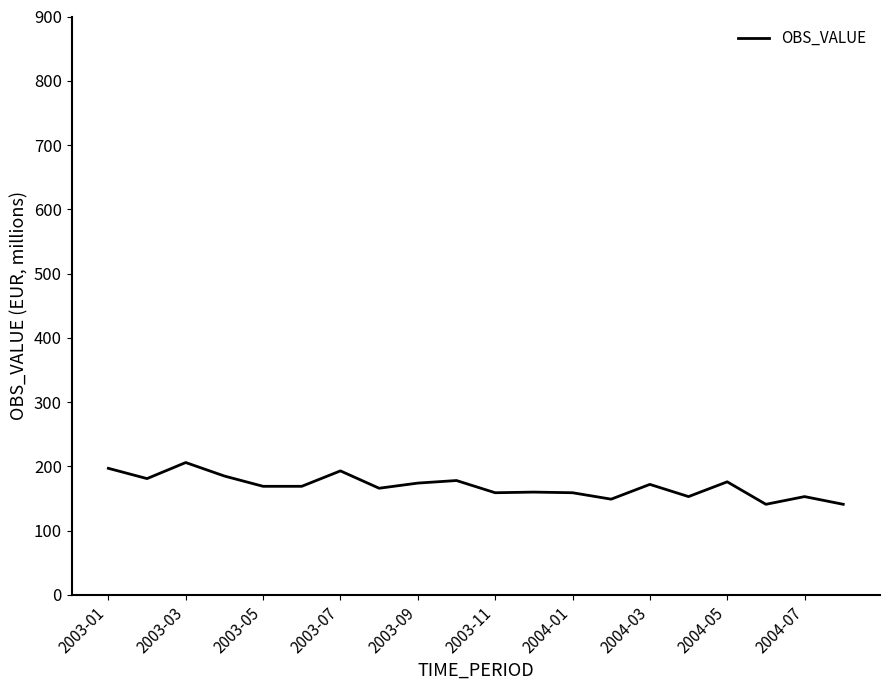

What is the difference between the maximum and minimum values?

65